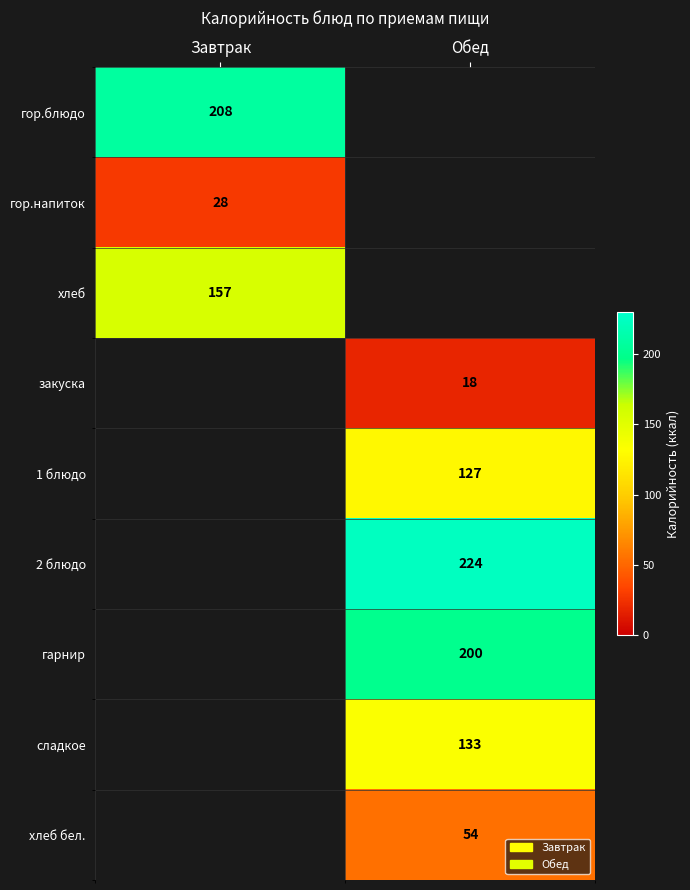

Is the value of сладкое at Обед greater than the value of хлеб бел. at Обед?

Yes